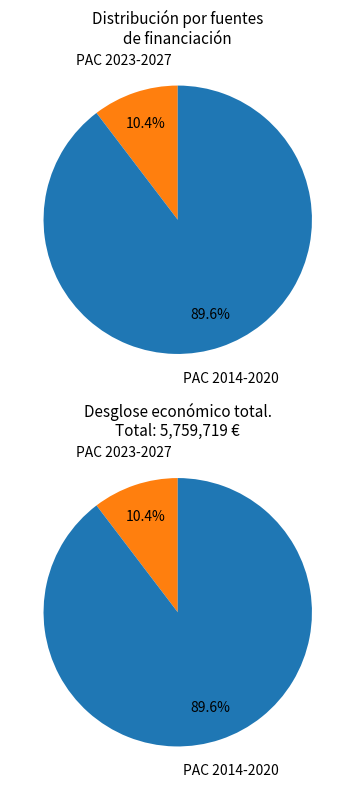

To the nearest percent, what portion does PAC 2023-2027 represent?

10%